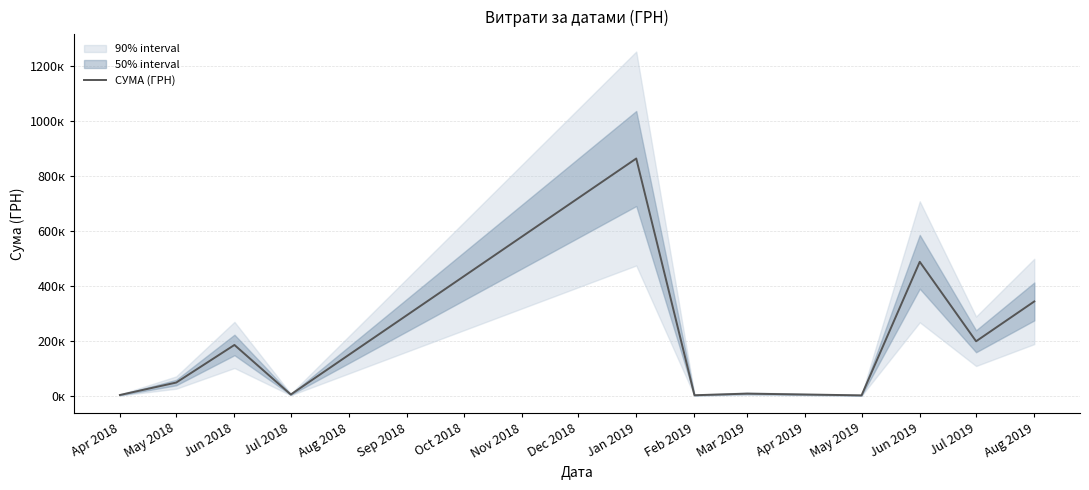

Where is the first local maximum?

Jun 2018